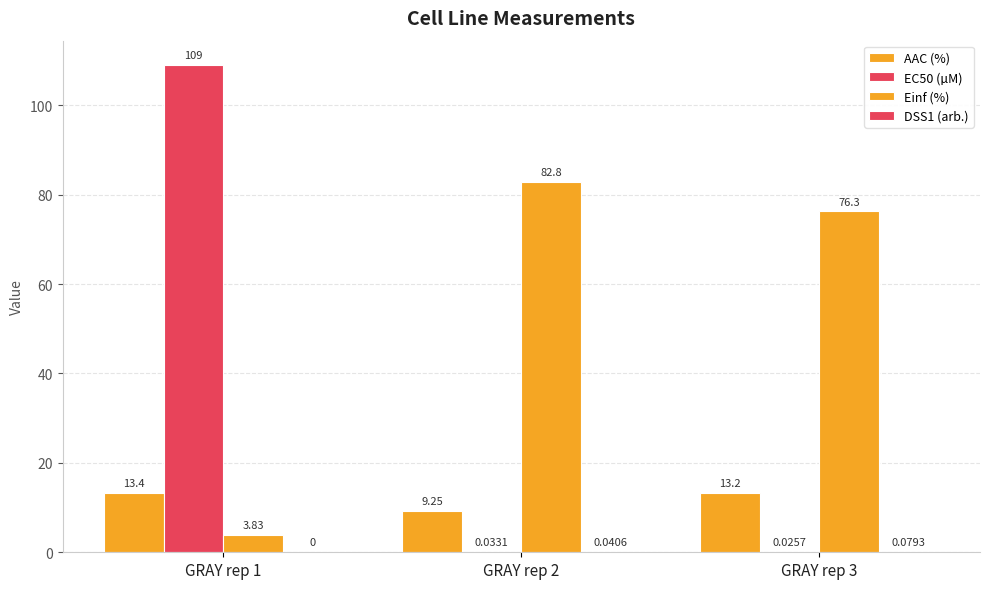

Is the value of AAC (%) at GRAY rep 1 greater than the value of DSS1 (arb.) at GRAY rep 3?

Yes